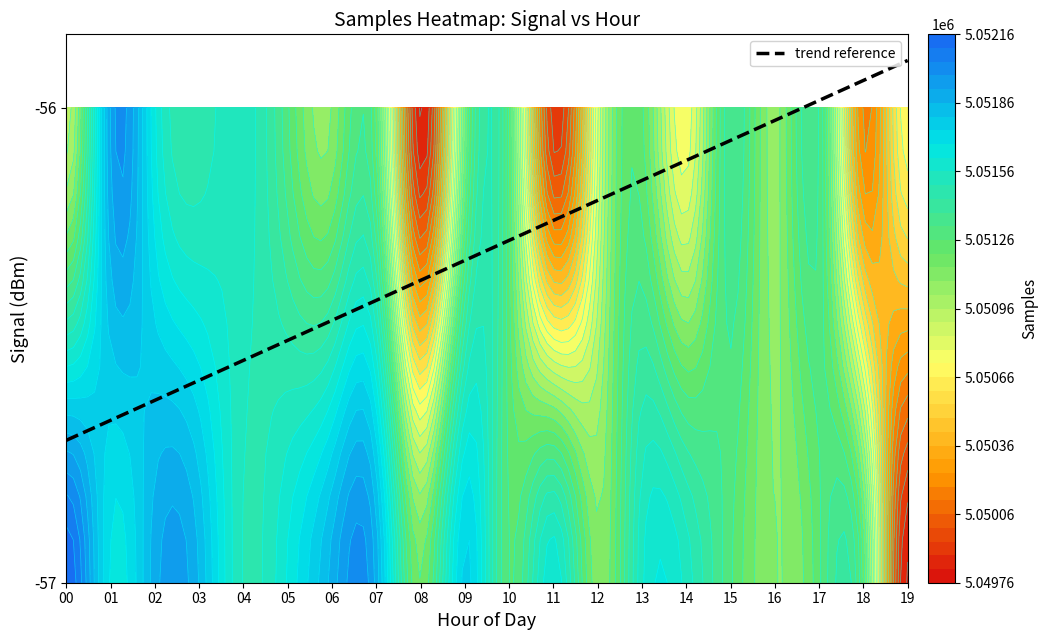

The value at 14 is 0.5. True or false?

False